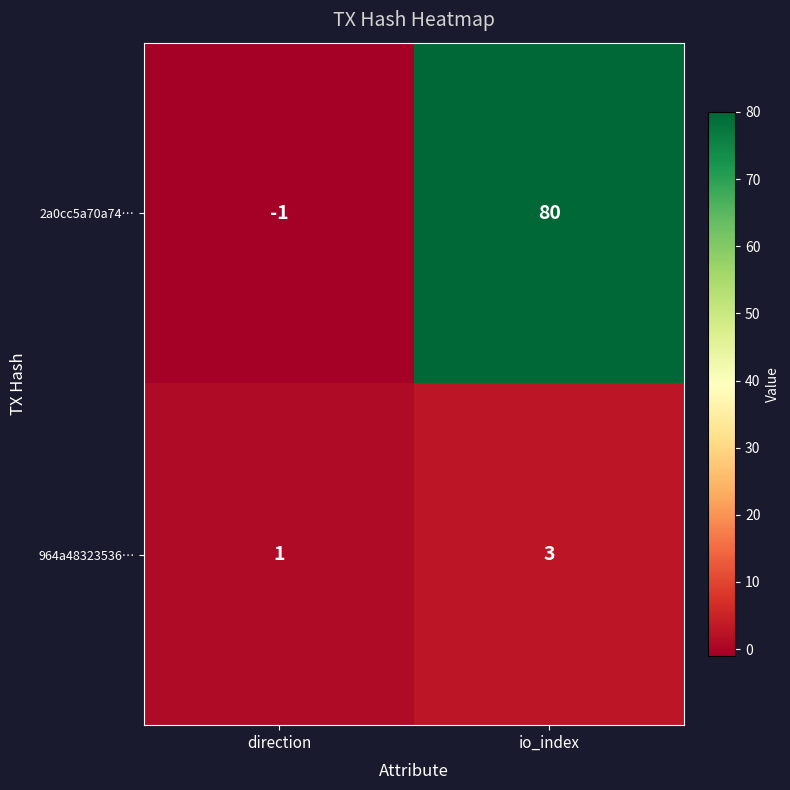

What is the difference between the maximum and minimum values in the 2a0cc5a70a74… series?

81